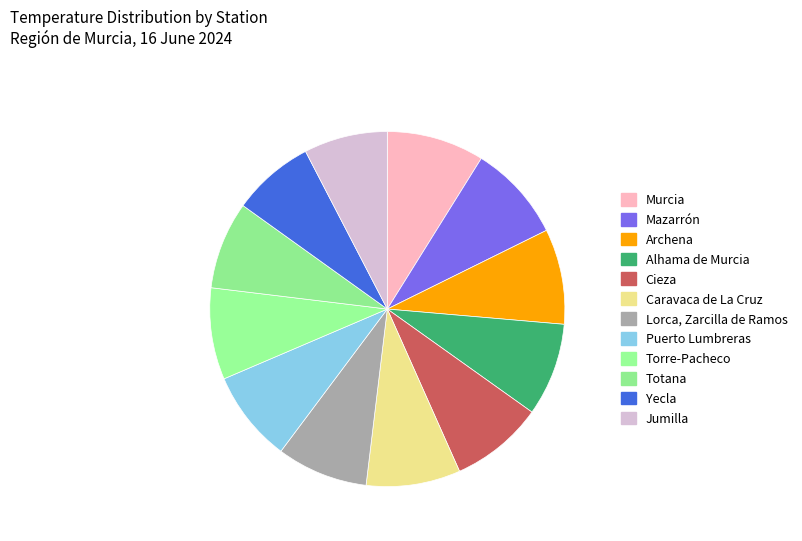

What is the change in value from Archena to Alhama de Murcia?

-0.6